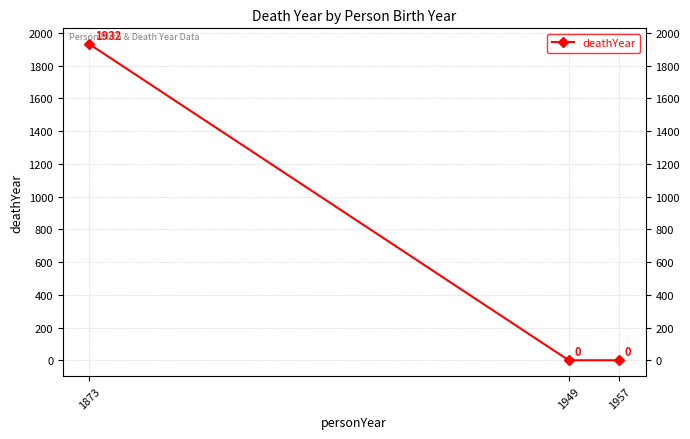

What is the difference between the values at 1957 and 1873?

1932